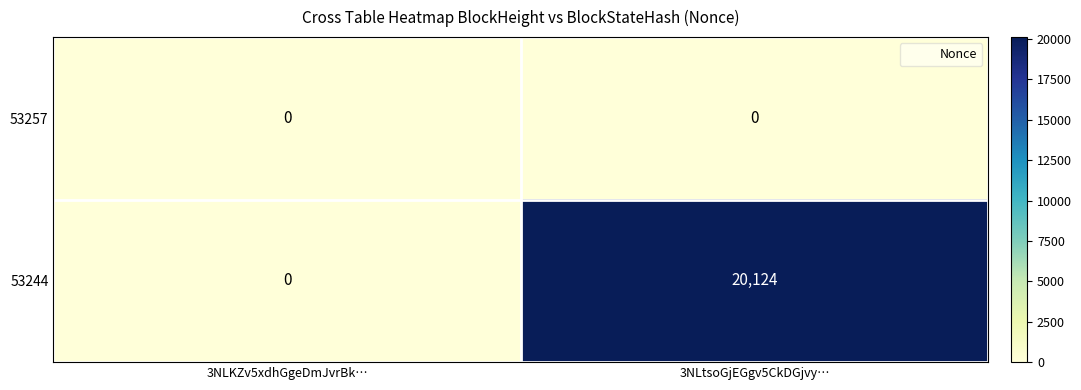

Rank the series at 3NLtsoGjEGgv5CkDGjvy… from highest to lowest value.

53244, 53257